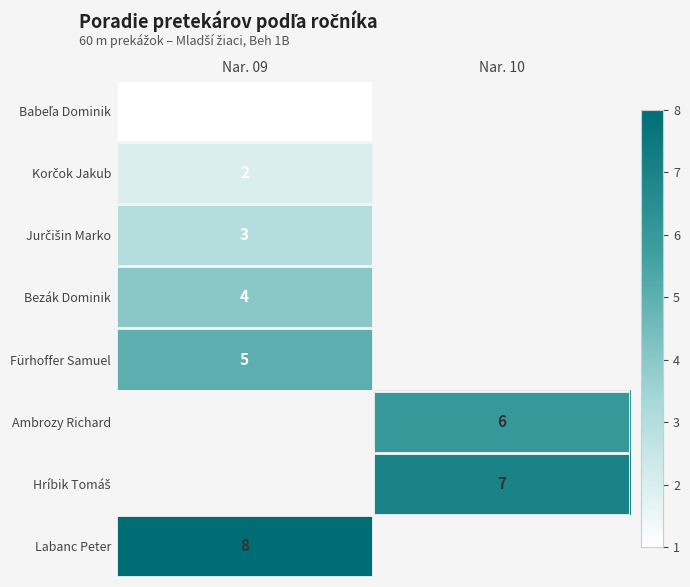

Is it true that Labanc Peter equals 12 at Nar. 09?

False